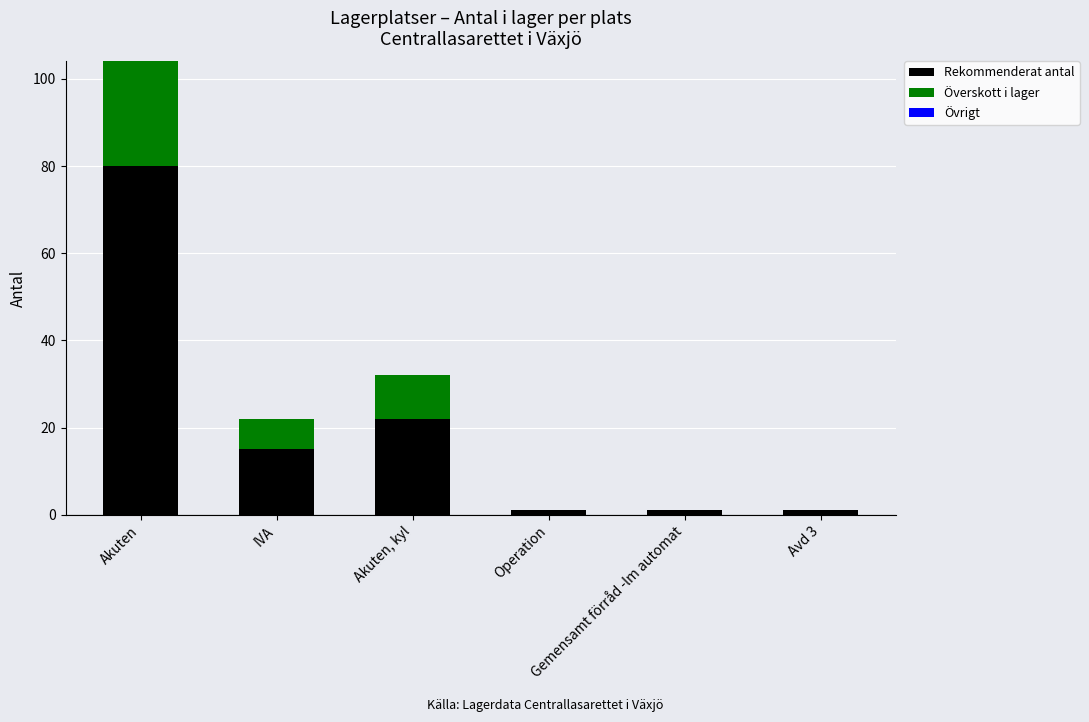

What is the highest value of the Rekommenderat antal series?

80